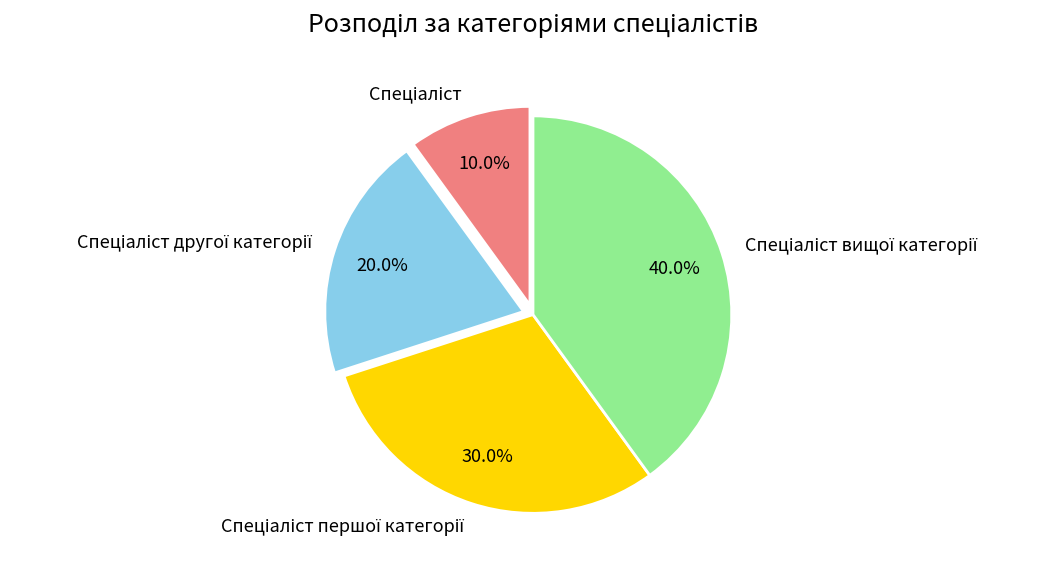

Is there a majority slice in this chart?

No